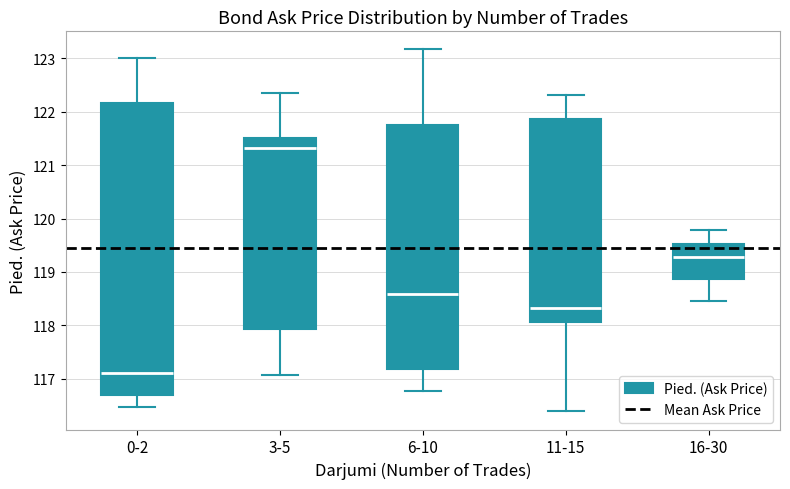

Reading left to right, read every box against the y-axis: the position of its median line, the range the box covers, and the ends of its whiskers. The values are not printed on the chart, so give them approximately, as read against the axis.

0-2: median 117.1, box 116.7 to 122.2, whiskers 116.5 to 123.0
3-5: median 121.3, box 117.9 to 121.5, whiskers 117.1 to 122.3
6-10: median 118.6, box 117.2 to 121.7, whiskers 116.8 to 123.2
11-15: median 118.3, box 118.1 to 121.9, whiskers 116.4 to 122.3
16-30: median 119.3, box 118.9 to 119.5, whiskers 118.5 to 119.8